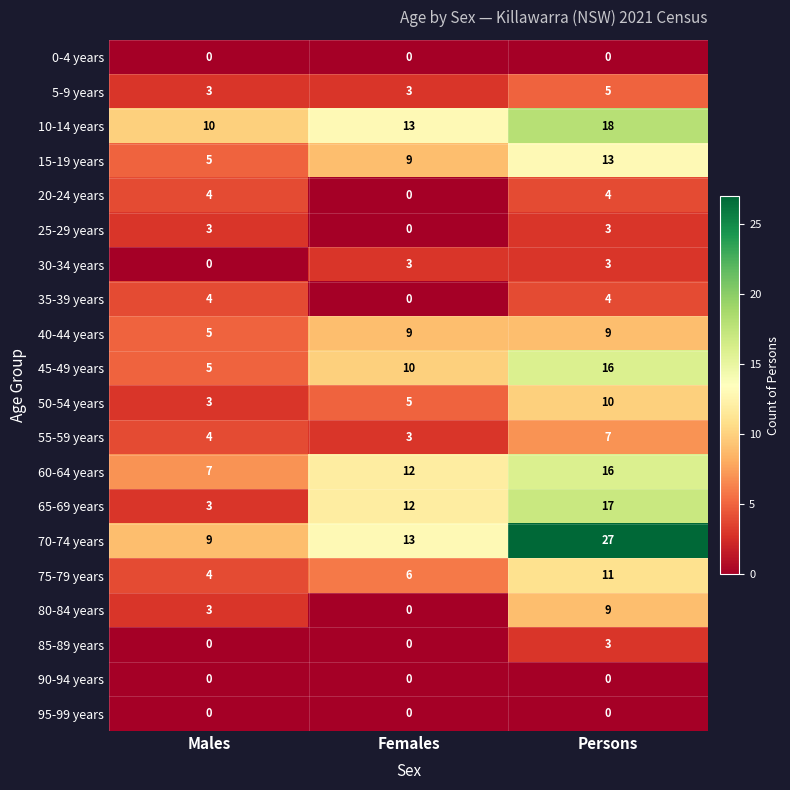

Which series has the largest total across all categories?

70-74 years